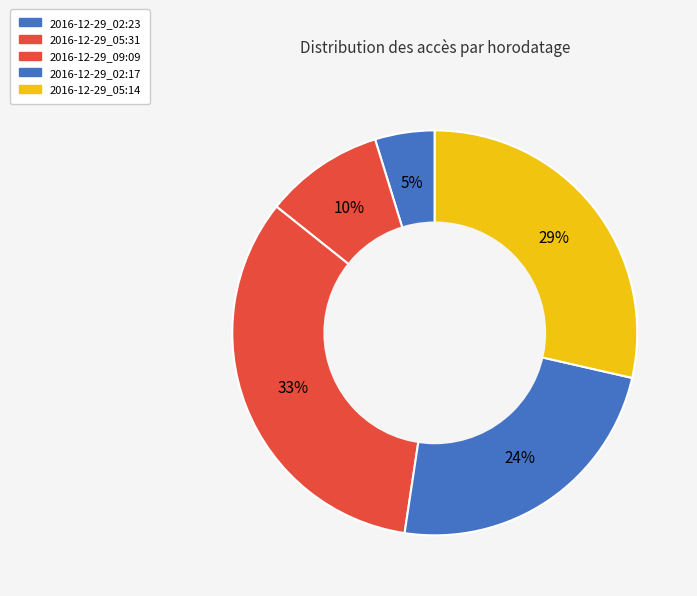

Count the number of slices in the pie.

5